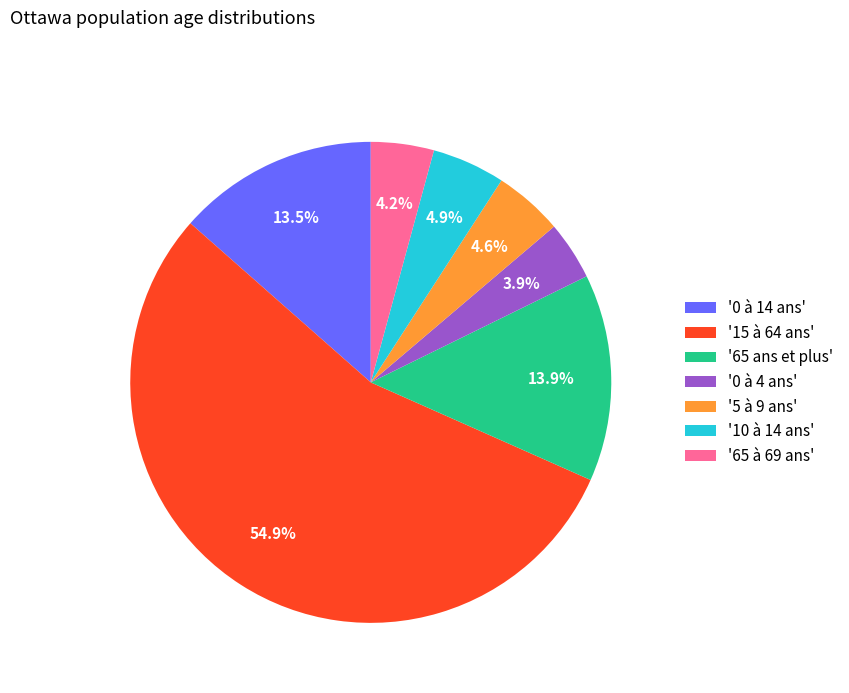

What is the largest slice in the pie chart?

'15 à 64 ans'